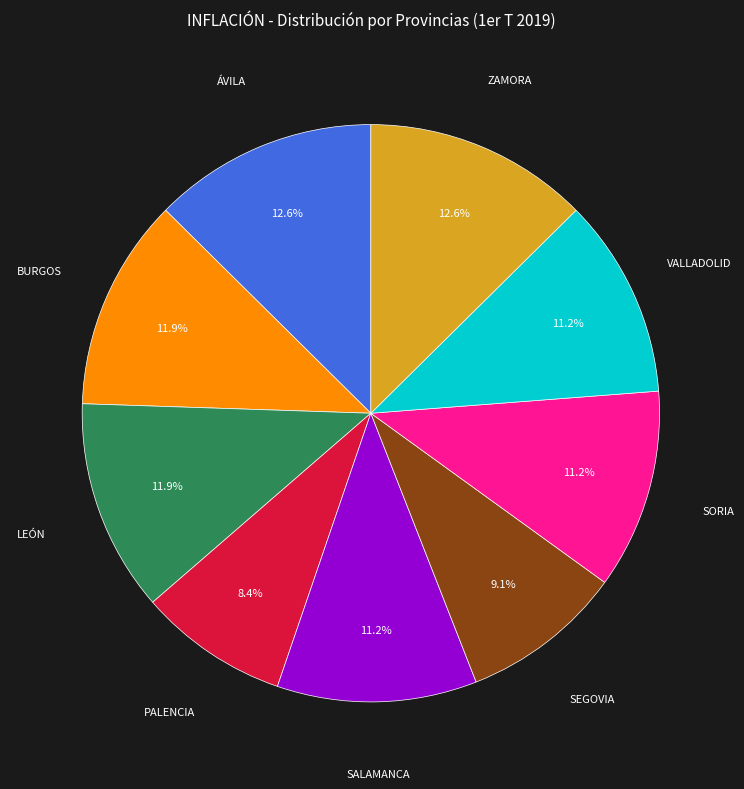

Is there any slice that represents more than half of the pie?

No